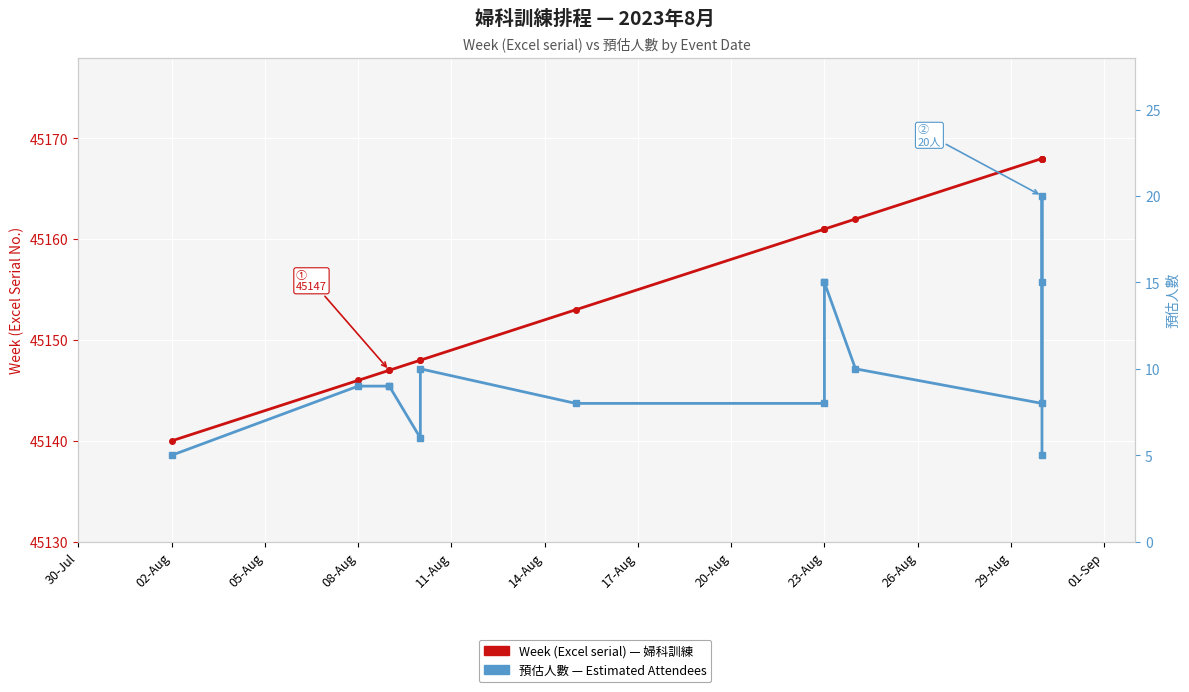

Is it true that 預估人數 equals 9 at 23-Aug?

False